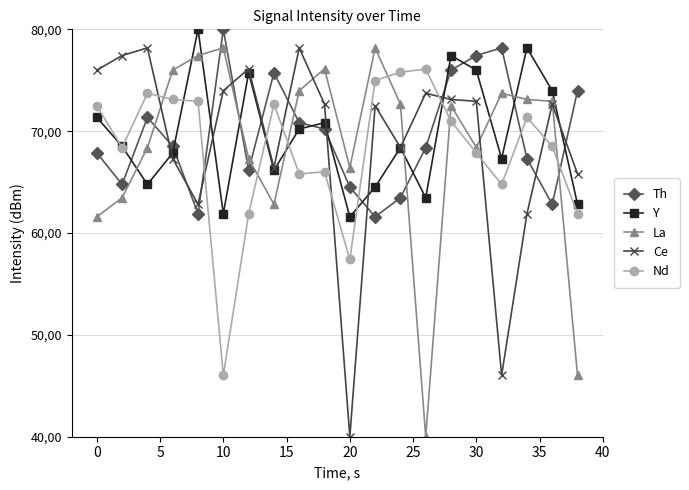

How many interior local valleys does the La series have?

4